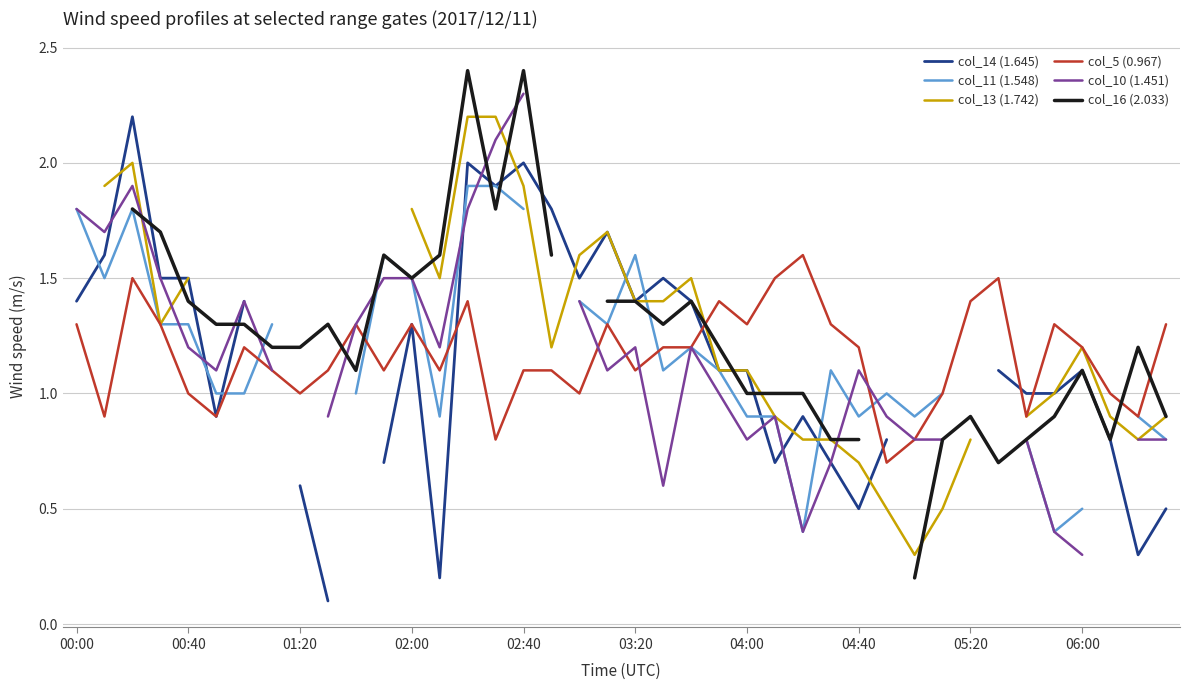

What is the highest value of the col_5 (0.967) series?

1.6